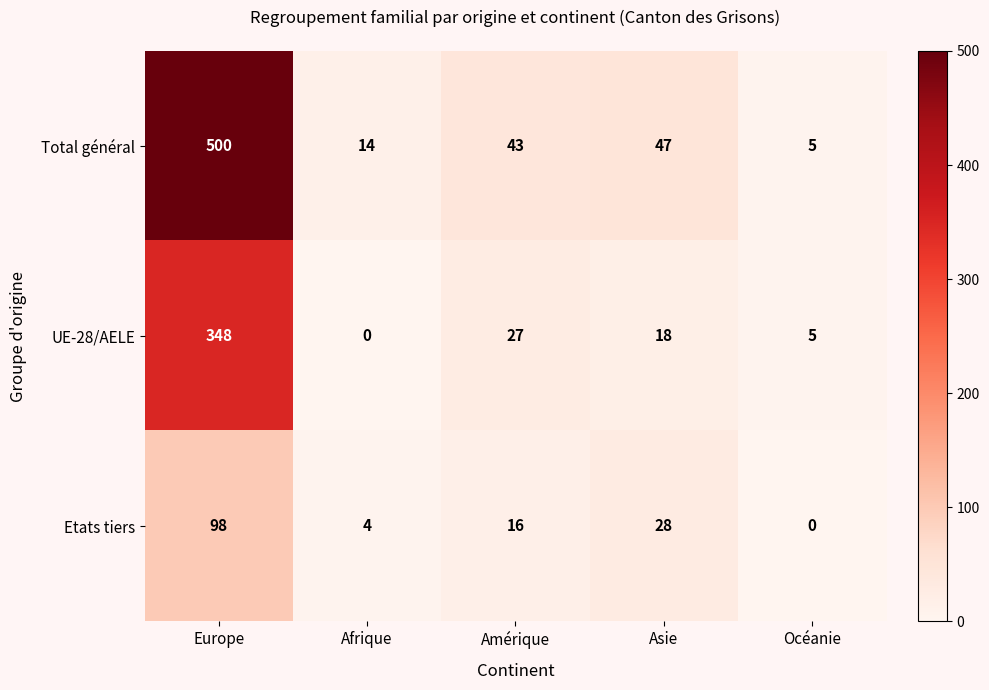

What is the greatest value displayed?

500